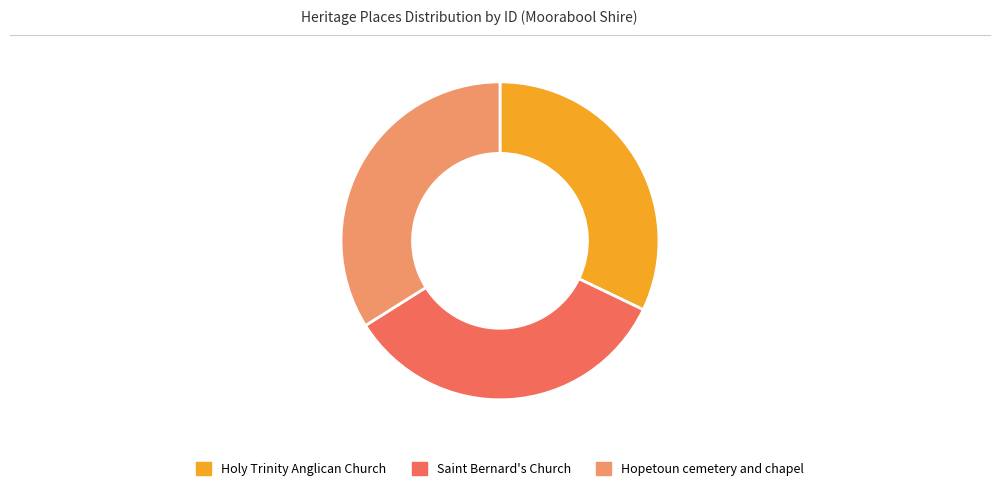

Is there any slice that represents more than half of the pie?

No